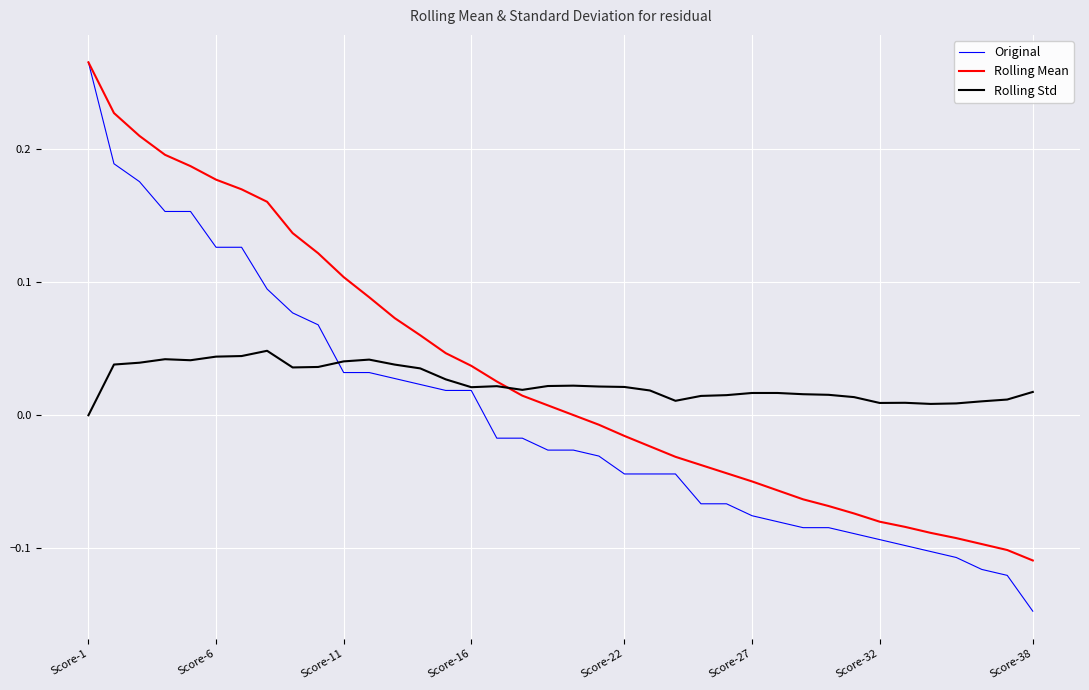

Which series has the largest range (max minus min)?

Original